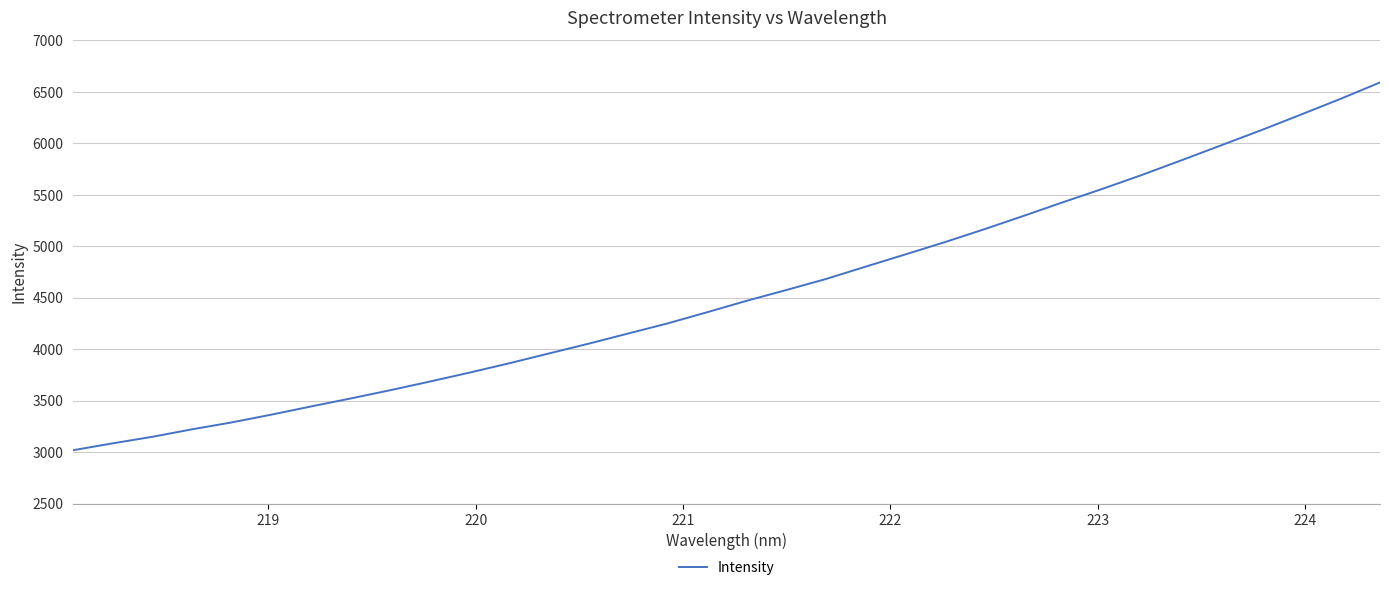

What is the maximum value shown in the chart?

6592.0